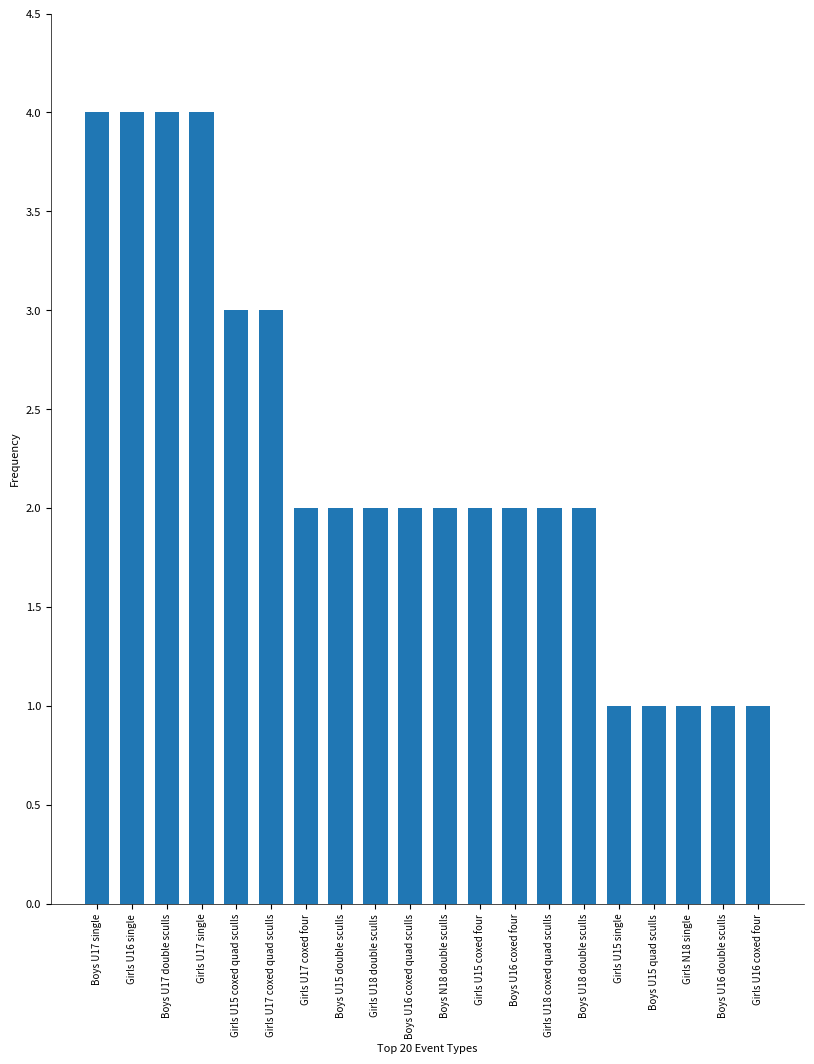

True or false: the data shows 1 at Boys U15 quad sculls.

True